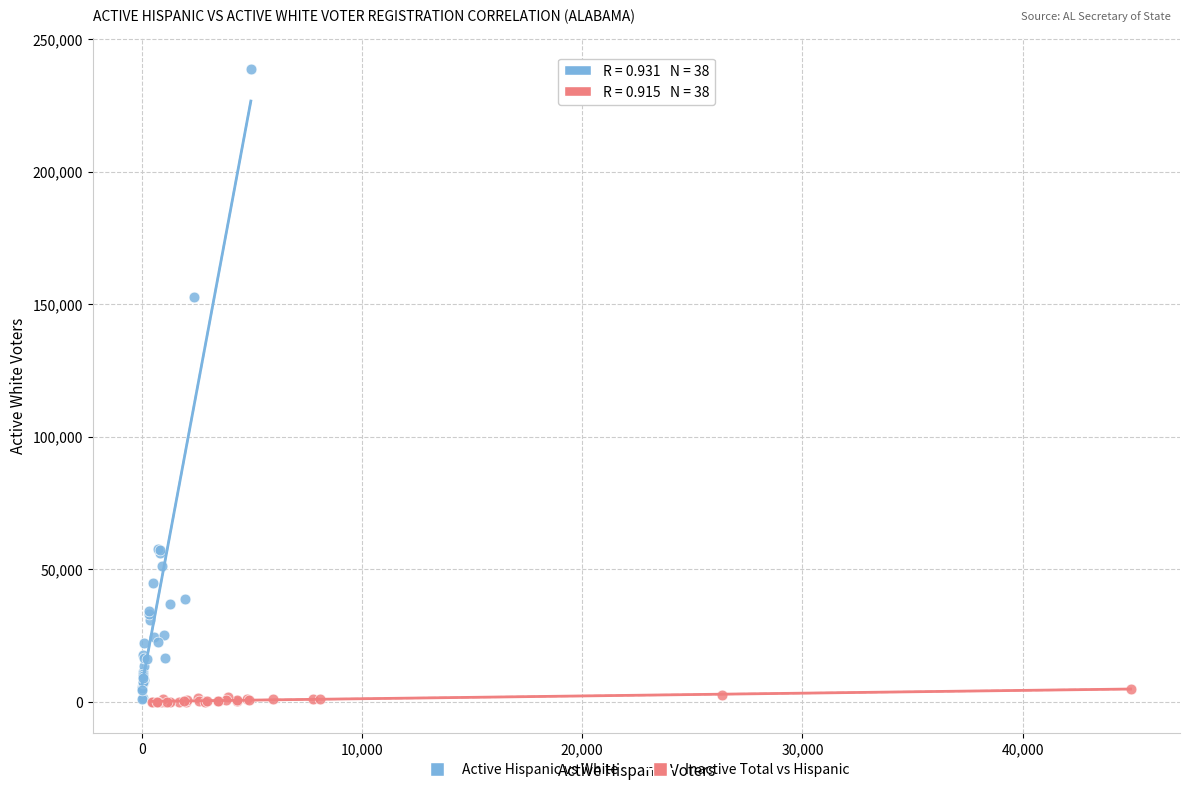

Which series contains the highest Y value?

Active Hispanic vs White